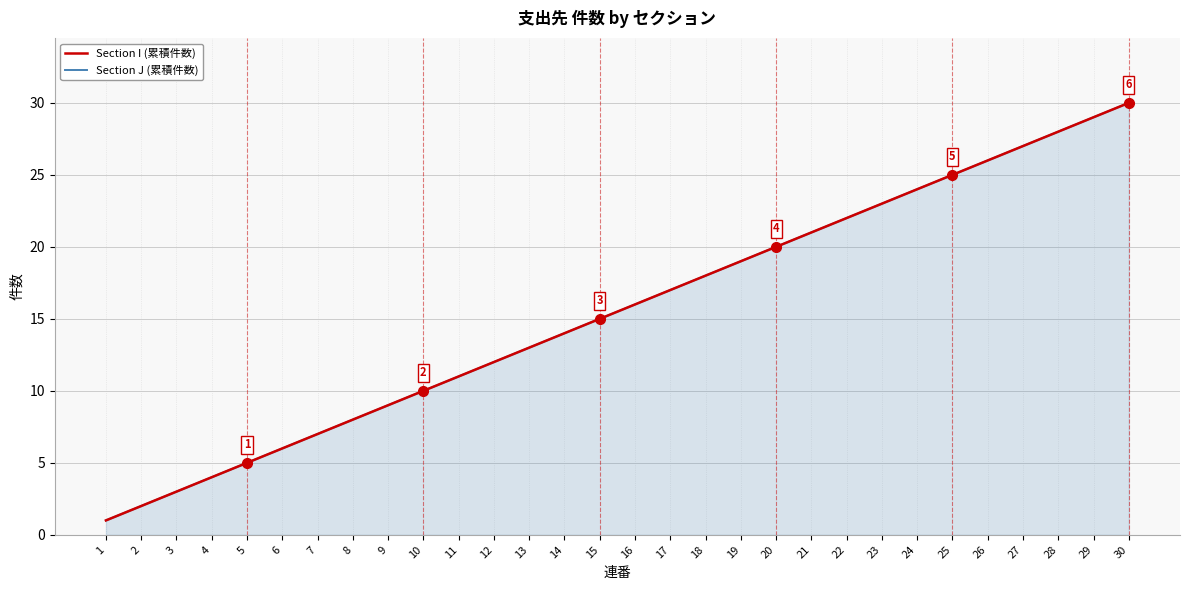

At which category does the chart reach its minimum across all series?

1